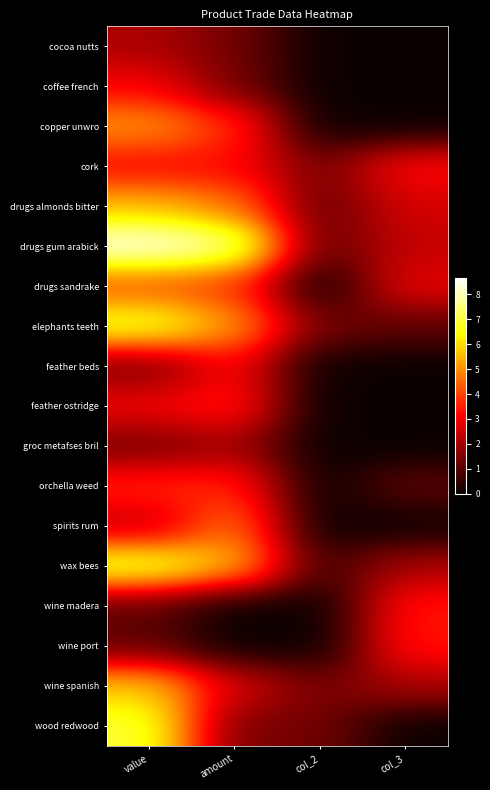

How many data points does each series have?

4